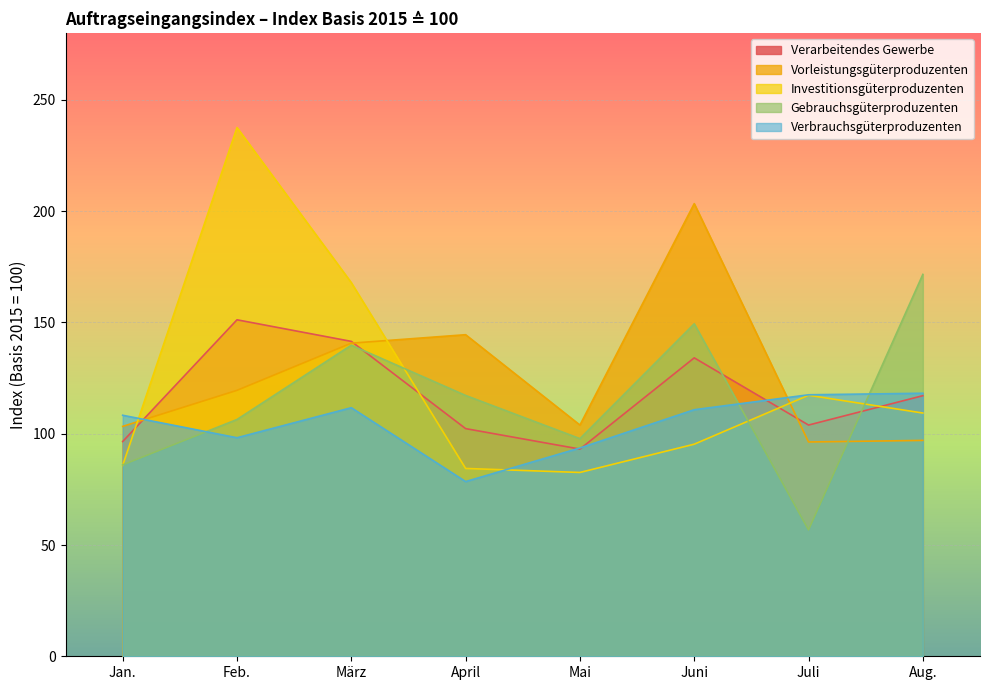

Reading left to right, transcribe all the data shown in this chart.

Verarbeitendes Gewerbe: Jan.=96.5	Feb.=151.2	März=141.5	April=102.3	Mai=93.1	Juni=134.1	Juli=103.9	Aug.=117.1
Vorleistungsgüterproduzenten: Jan.=103.3	Feb.=119.5	März=140.7	April=144.5	Mai=103.9	Juni=203.4	Juli=96.3	Aug.=97.0
Investitionsgüterproduzenten: Jan.=85.8	Feb.=237.6	März=167.9	April=84.4	Mai=82.6	Juni=95.3	Juli=117.3	Aug.=109.3
Gebrauchsgüterproduzenten: Jan.=86.0	Feb.=106.4	März=139.8	April=117.2	Mai=97.8	Juni=149.4	Juli=56.8	Aug.=171.6
Verbrauchsgüterproduzenten: Jan.=108.3	Feb.=98.2	März=111.7	April=78.5	Mai=93.6	Juni=110.8	Juli=117.5	Aug.=118.2